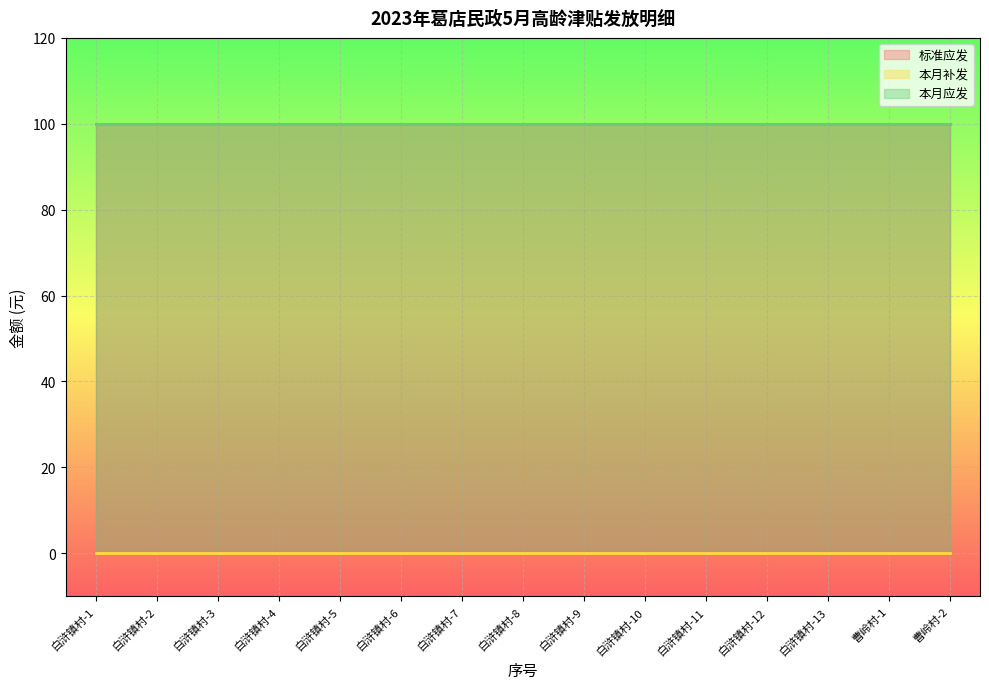

At which category is the sum across all series the highest?

白浒镇村-1